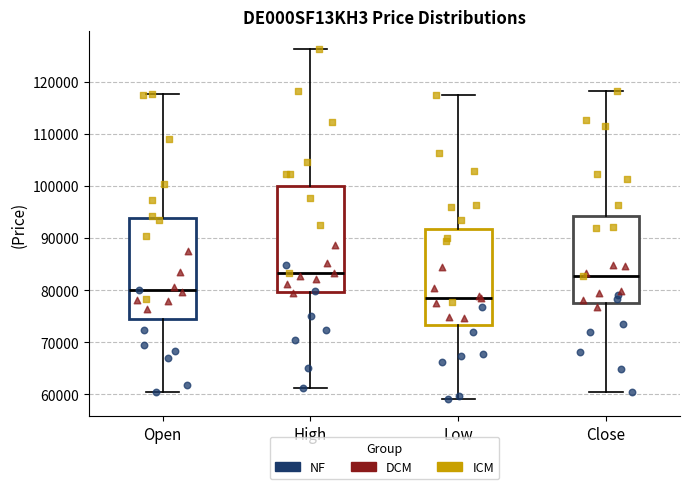

Where is the upper edge of the box for High on the y-axis? The values are not printed on the chart, so give them approximately, as read against the axis.

100000